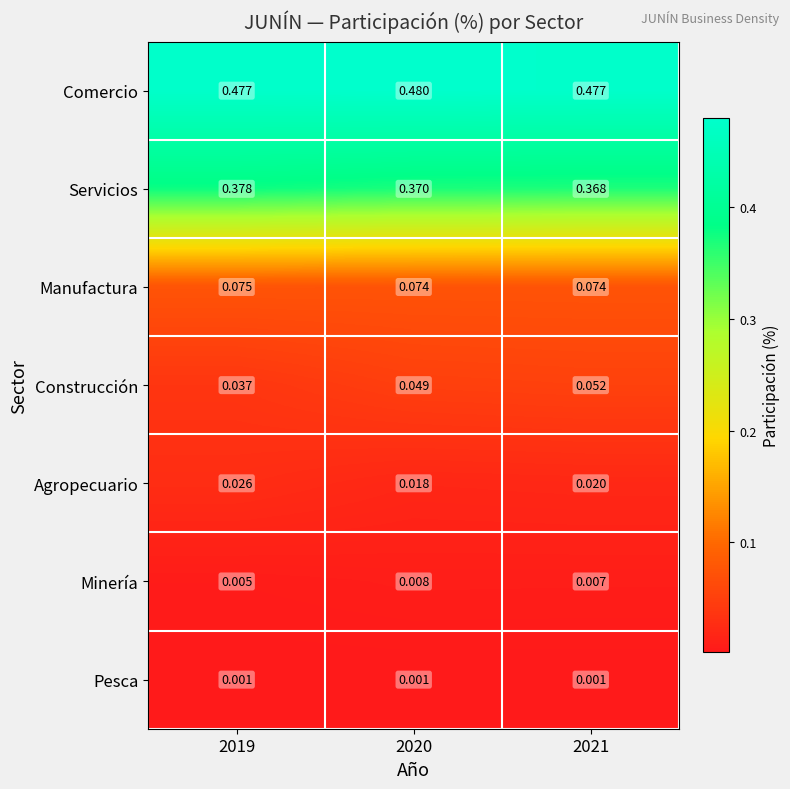

Which series has the largest total across all categories?

Comercio